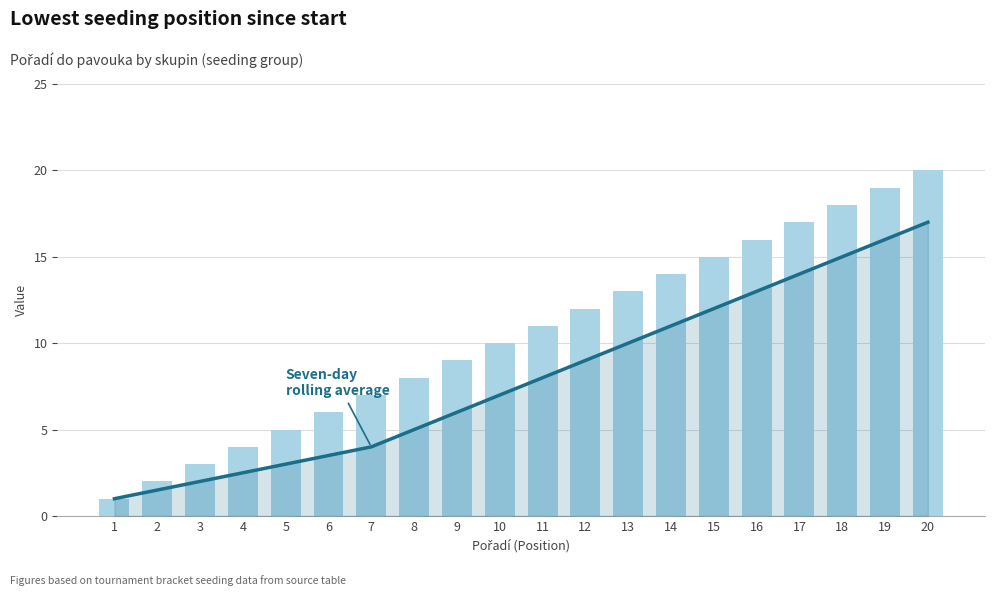

Which series has the largest total across all categories?

skupin